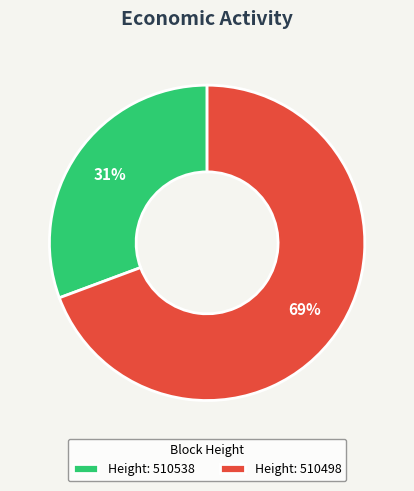

Approximately how many times larger is the value at Height: 510538 compared to Height: 510498?

0.4